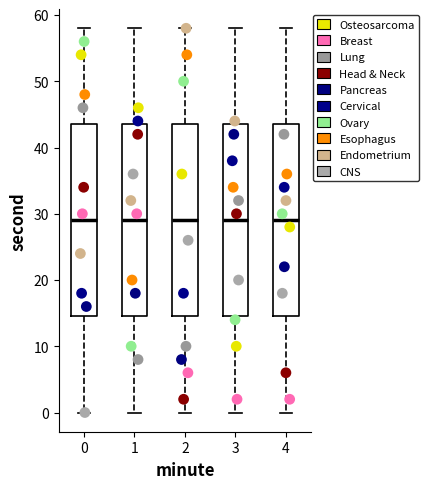

Reading left to right, read every box against the y-axis: the position of its median line, the range the box covers, and the ends of its whiskers. The values are not printed on the chart, so give them approximately, as read against the axis.

0: median 29, box 15 to 44, whiskers 0 to 58
1: median 29, box 15 to 44, whiskers 0 to 58
2: median 29, box 15 to 44, whiskers 0 to 58
3: median 29, box 15 to 44, whiskers 0 to 58
4: median 29, box 15 to 44, whiskers 0 to 58